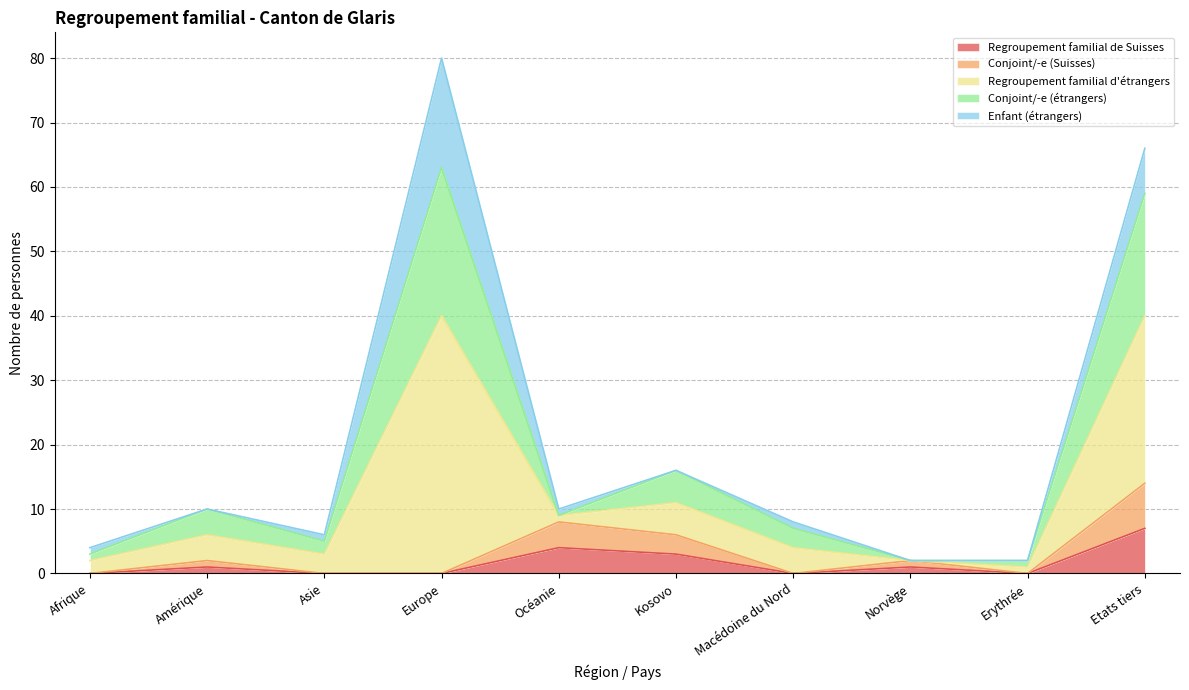

Between Europe and Océanie, which is larger?

Océanie